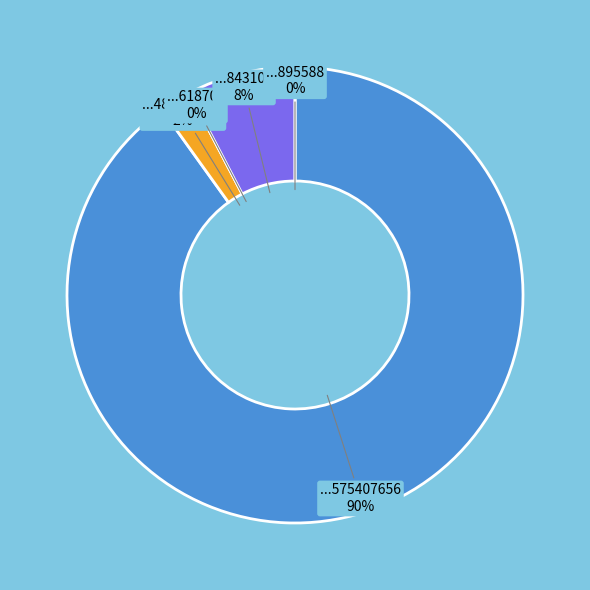

The wf-form4_167882482097055.xml slice represents 1% of the pie. True or false?

False